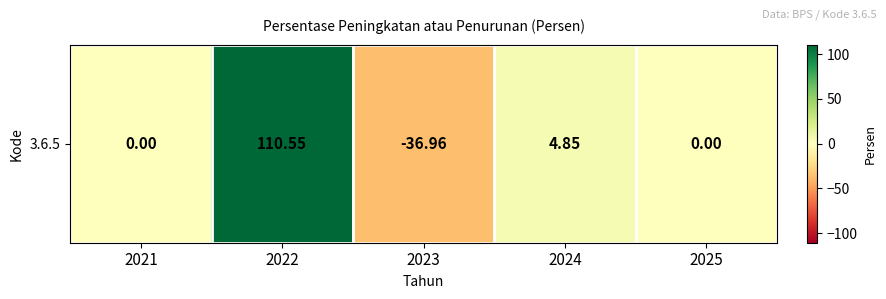

How many data points are less than 0?

1